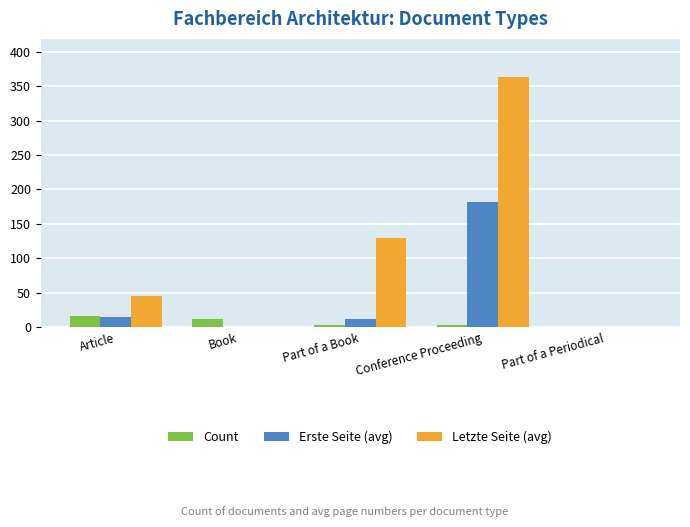

What is the approximate value of Letzte Seite (avg) at Conference Proceeding?

364